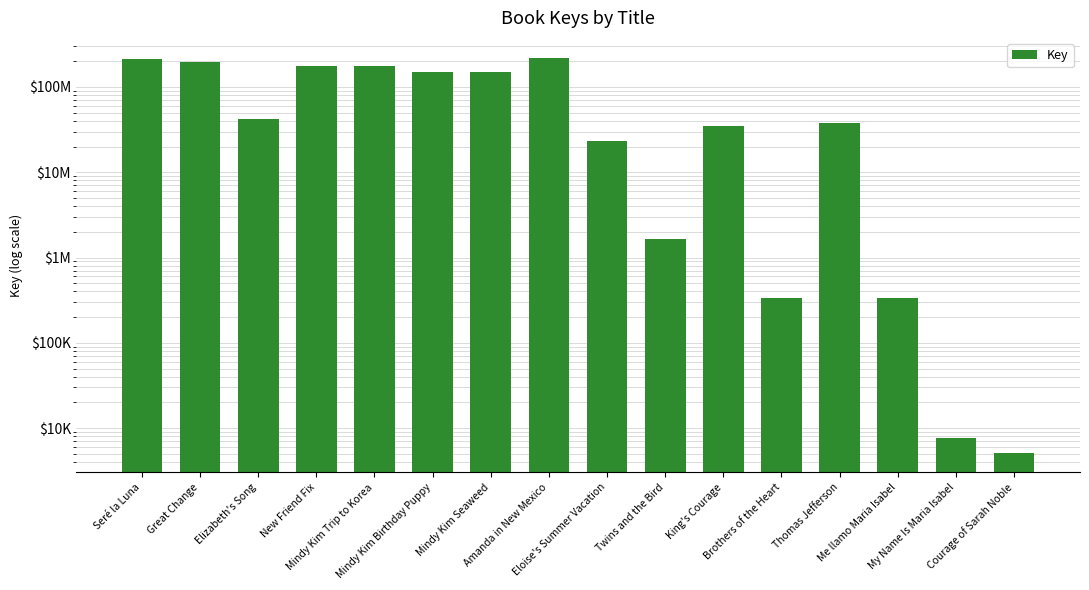

What is the minimum value shown in the chart?

5167